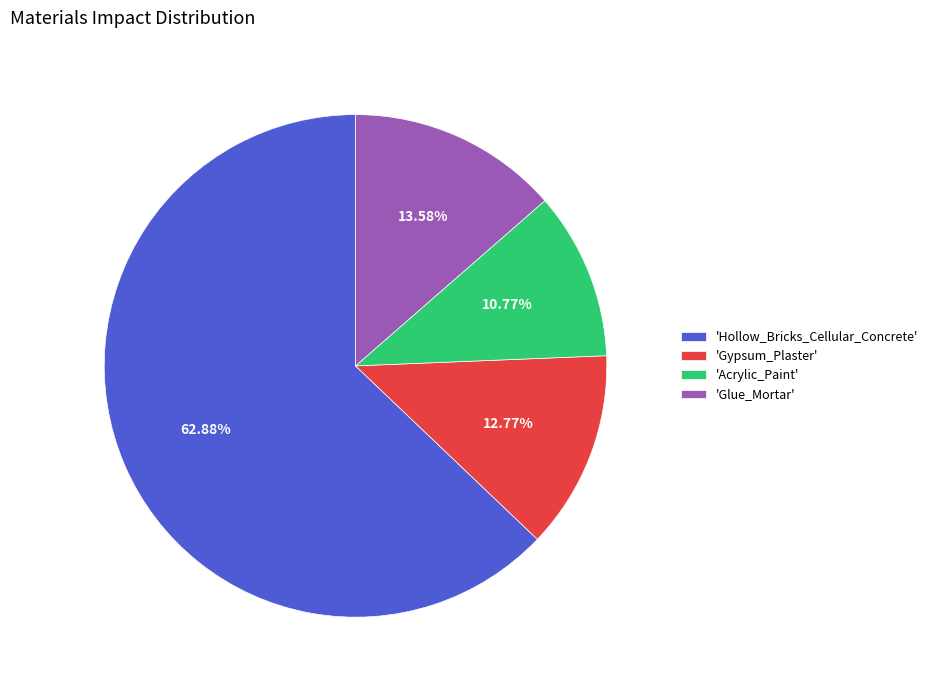

To the nearest percent, what is the difference between the largest and smallest slice percentages?

52%